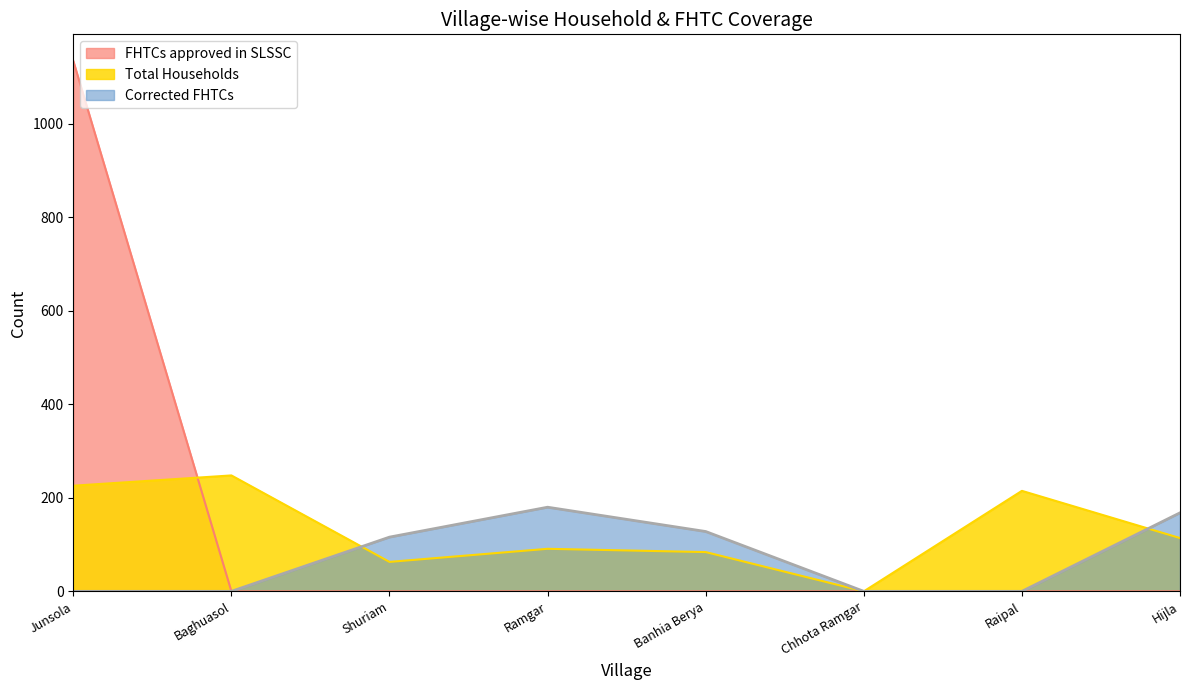

What are all the series names shown in the legend?

FHTCs approved in SLSSC, Total Households, Corrected FHTCs